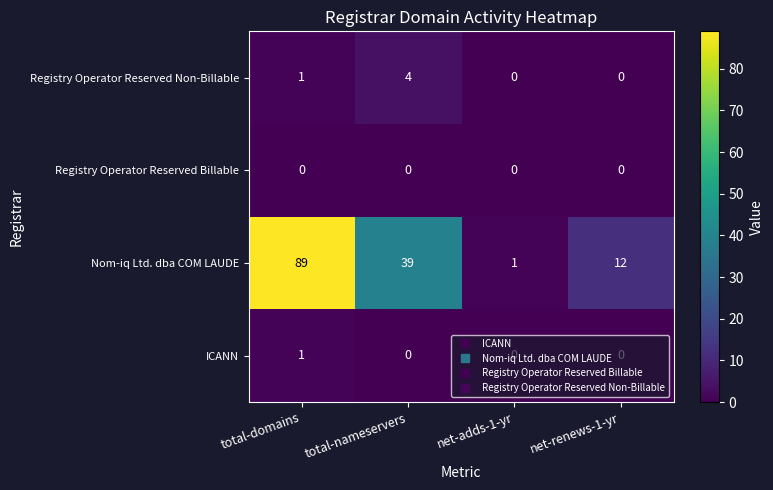

What is the total value across all series at total-nameservers?

43